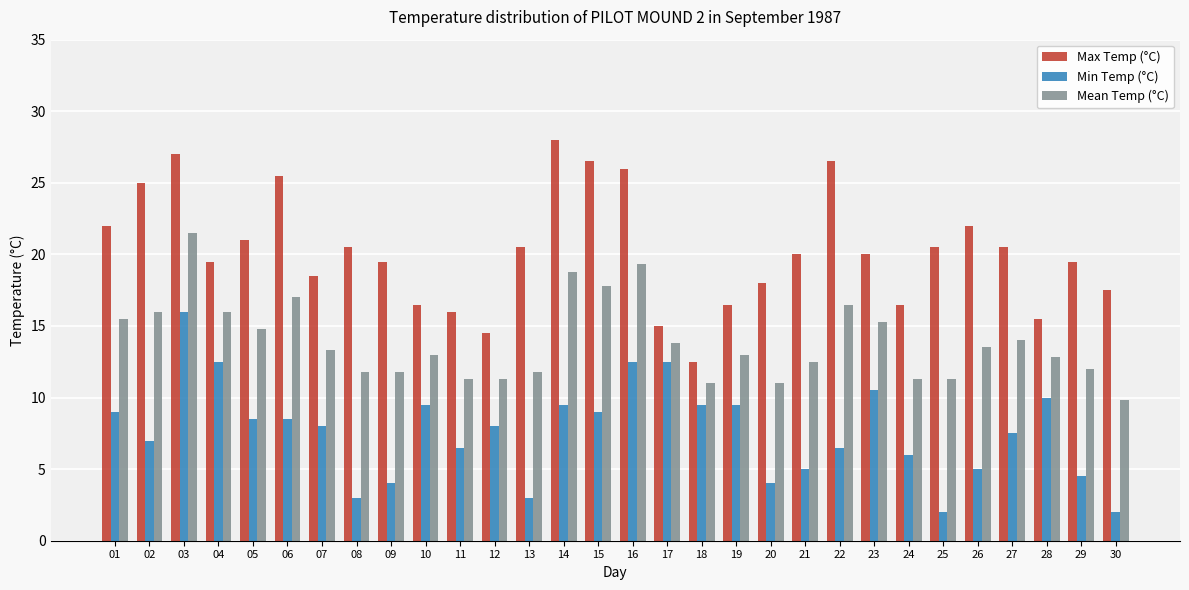

True or false: Min Temp (°C) has a value of 0.7 at 13.

False